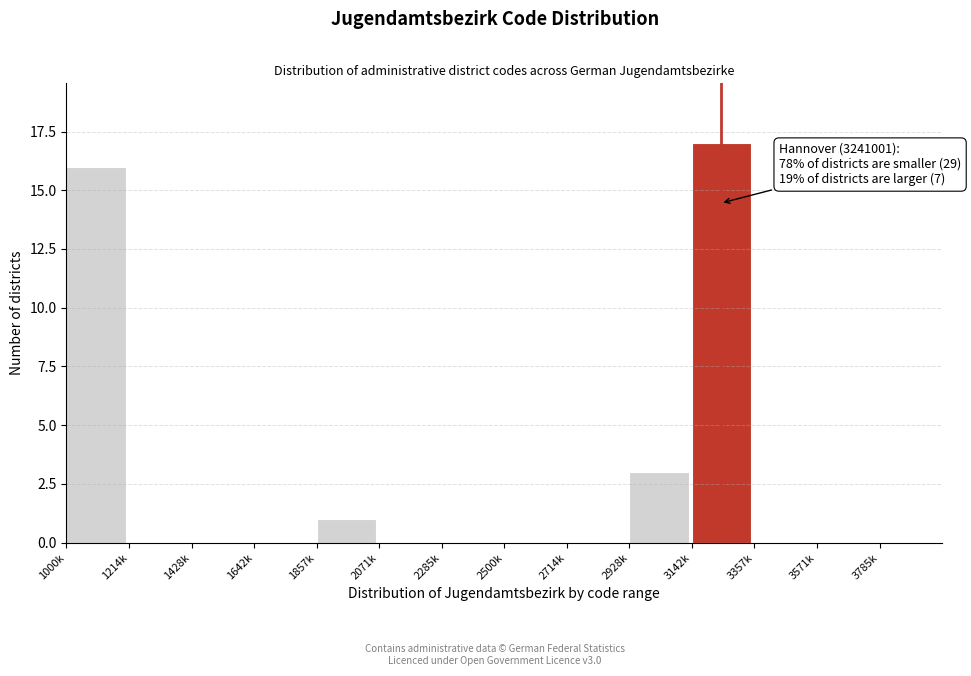

Reading left to right, what are all the values shown in this chart?

1000k=16	1214k=0	1428k=0	1642k=0	1857k=1	2071k=0	2285k=0	2500k=0	2714k=0	2928k=3	3142k=17	3357k=0	3571k=0	3785k=0